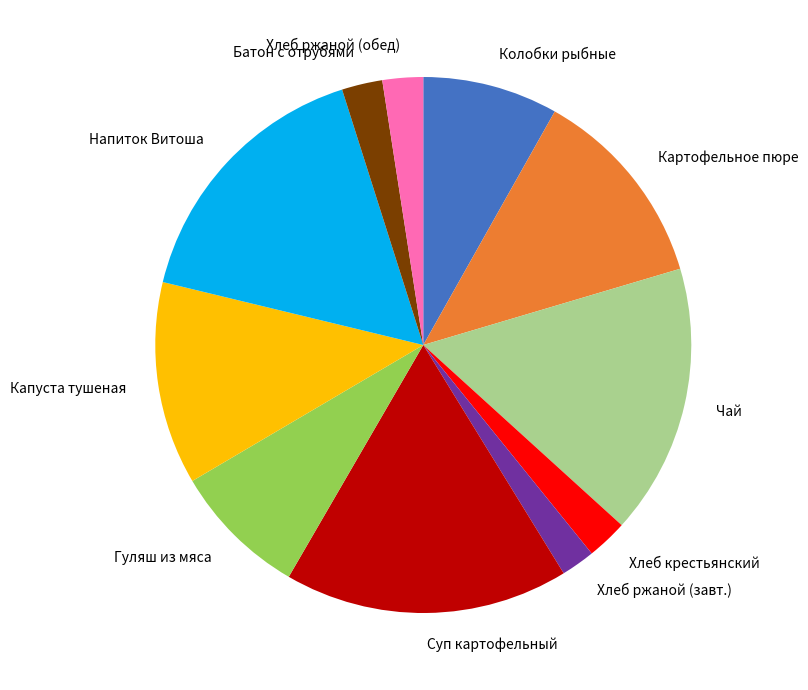

Combined, do Колобки рыбные and Хлеб ржаной (завт.) account for over 50%?

No